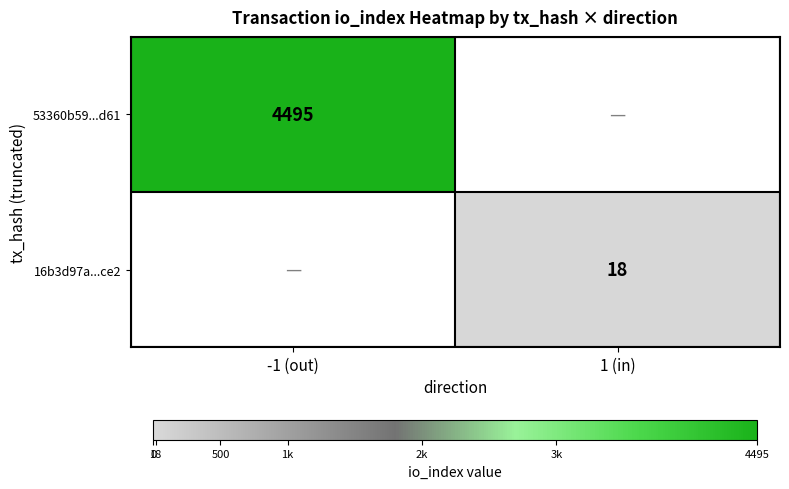

Is it true that 53360b59...d61 equals 4495 at -1 (out)?

True